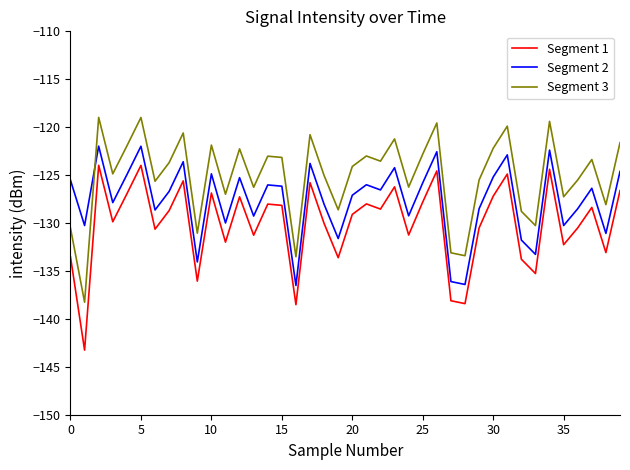

Which series has the largest total across all categories?

Segment 3